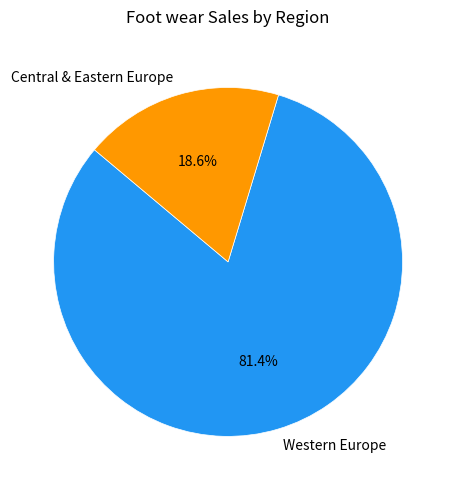

To the nearest percent, what is the combined percentage of Central & Eastern Europe and Western Europe?

100%